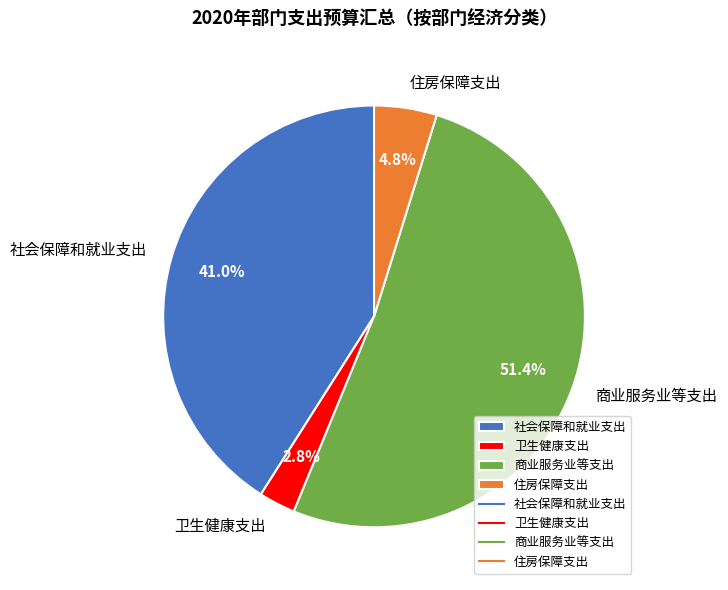

Count the number of slices in the pie.

4